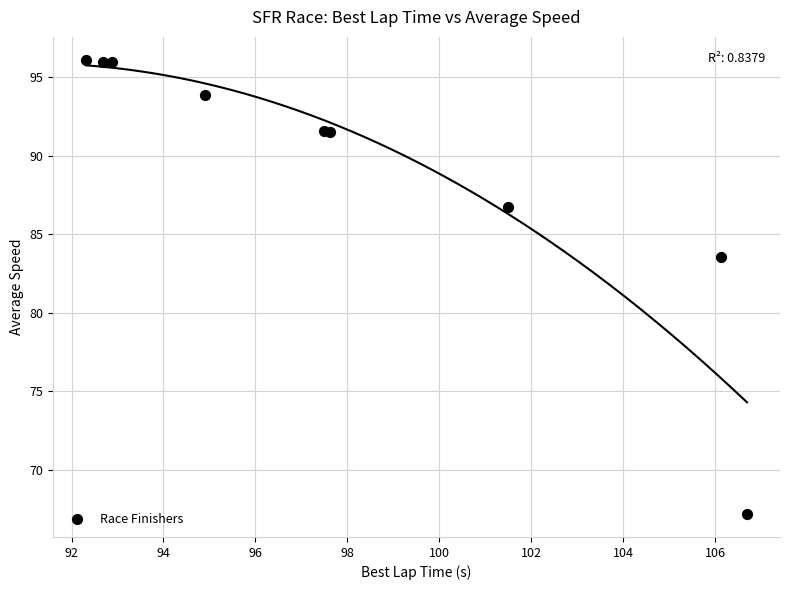

What Y value in the scatter plot is closest to 81?

83.6